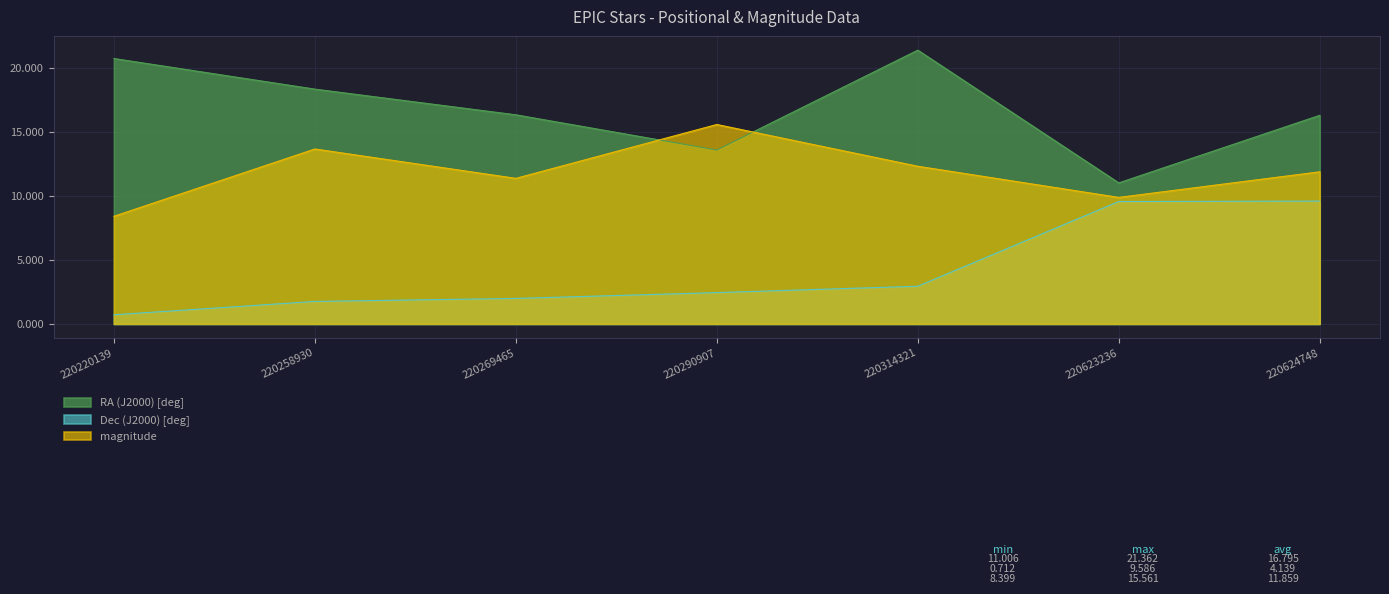

How many series are shown in this chart?

3